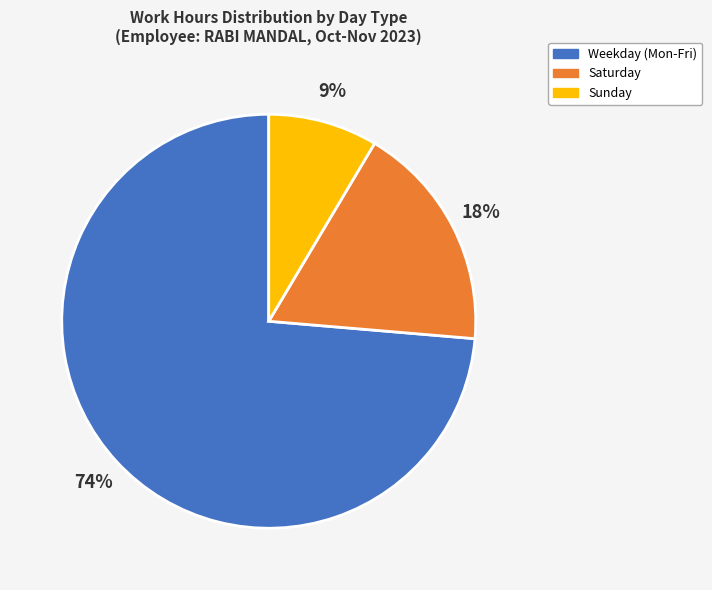

Combined, do Sunday and Weekday (Mon-Fri) account for over 50%?

Yes